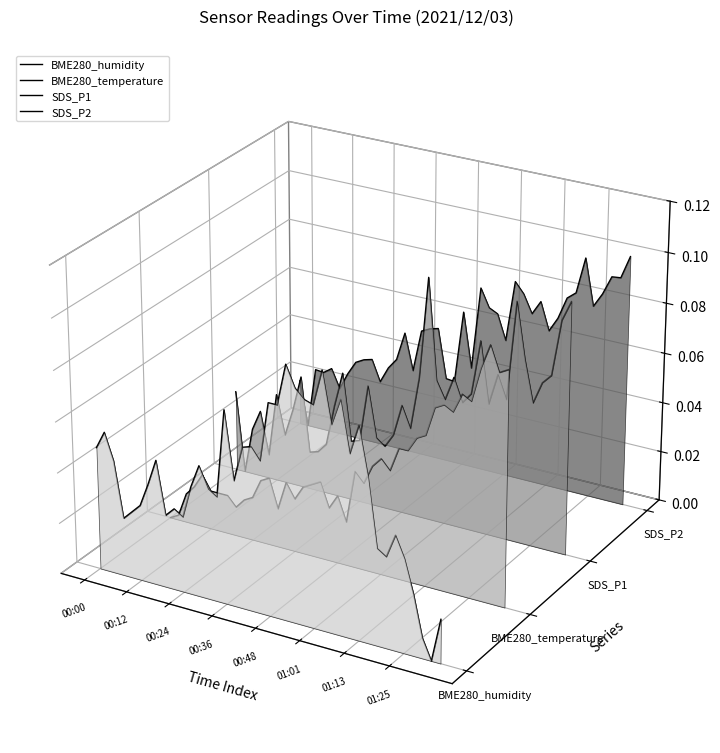

How many interior local peaks does the SDS_P1 series have?

11